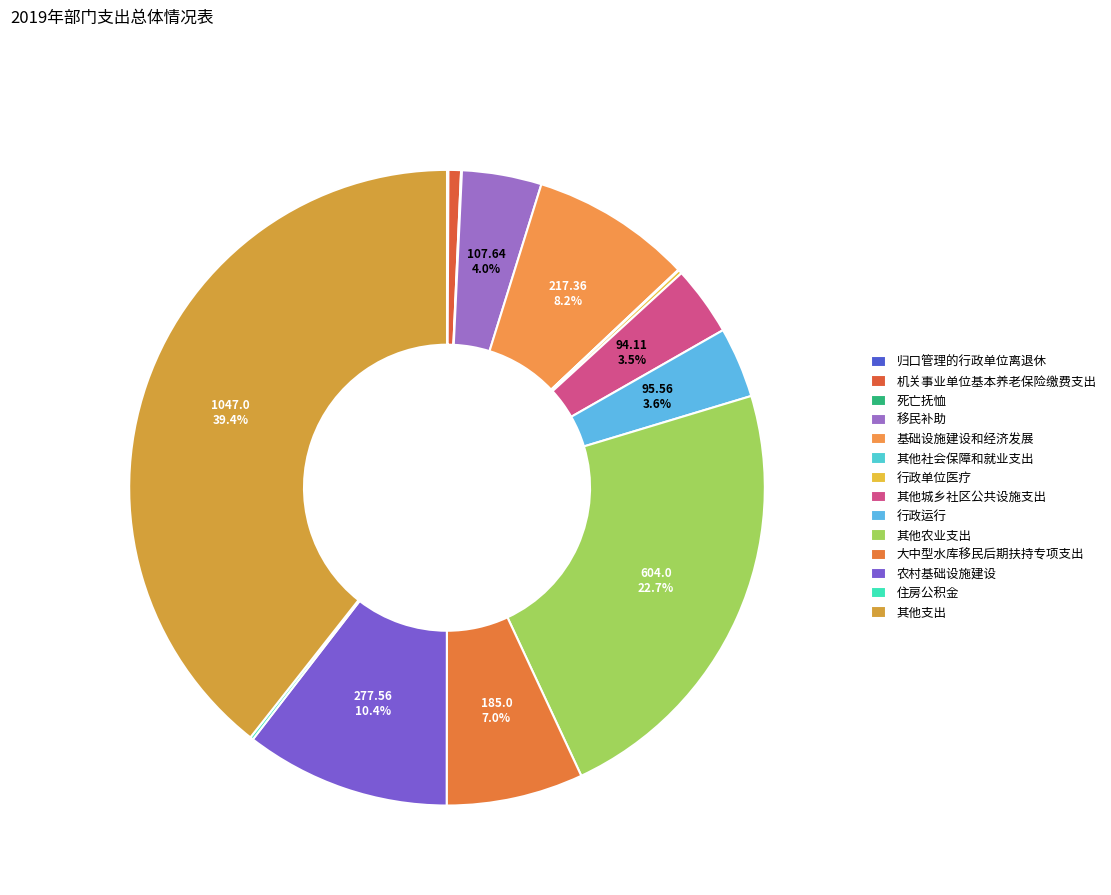

To the nearest percent, what is the difference between the largest and smallest slice percentages?

39%